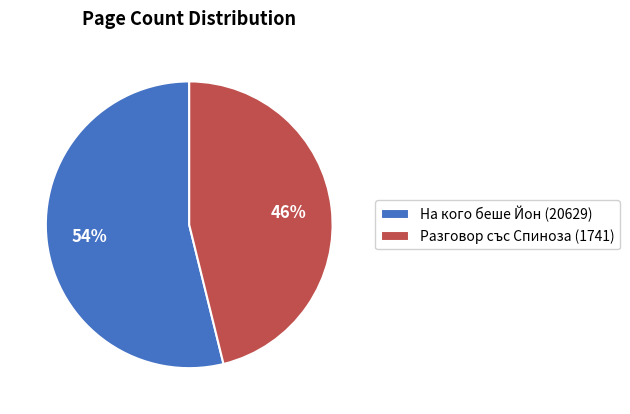

Rank the categories by value from lowest to highest.

Разговор със Спиноза (1741), На кого беше Йон (20629)